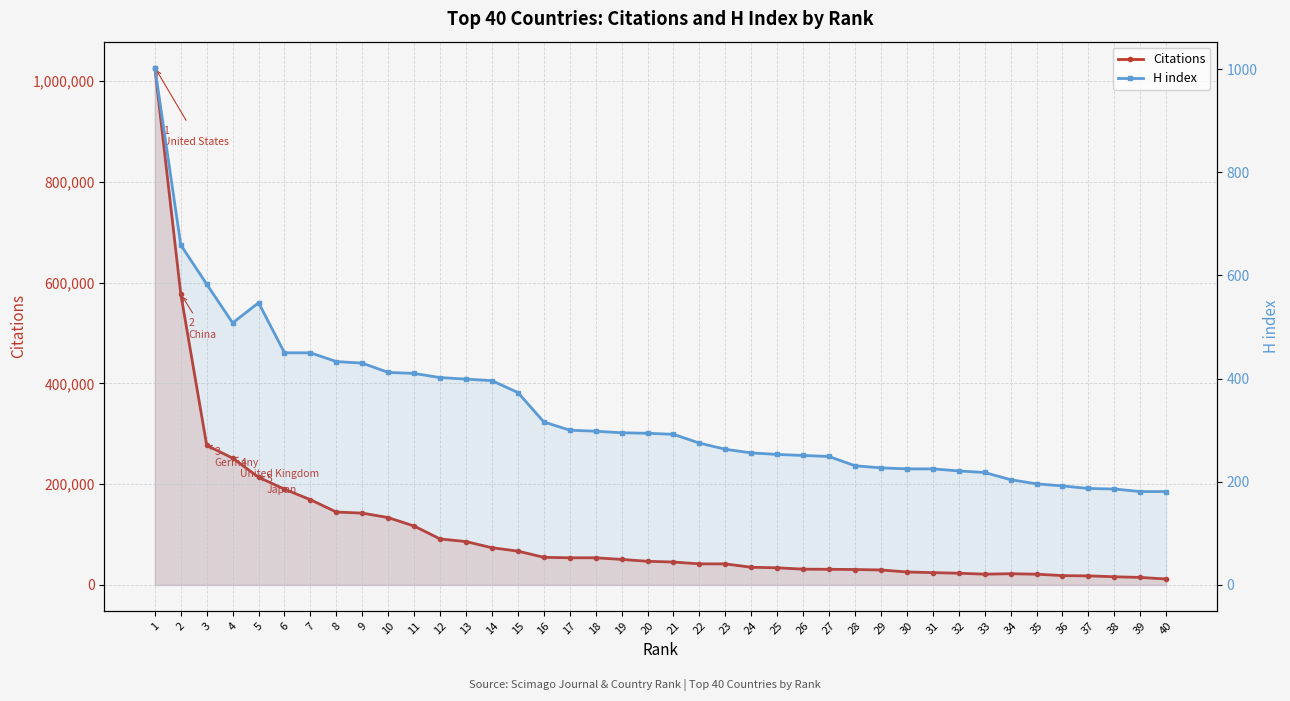

Reading left to right, what are all the values shown in this chart?

Citations: 1027131	577546	277158	251777	213844	190076	169197	144701	142586	133719	116864	91297	86103	73826	67165	54809	53896	53913	50675	46954	45439	41904	41793	35112	34043	31364	31043	30642	29726	25764	24425	23258	21393	22258	21393	18547	17994	16247	14957	11802
H index: 1003	659	583	508	547	450	450	433	430	412	410	402	399	396	373	316	300	298	295	294	292	275	263	256	253	251	249	231	227	225	225	221	218	204	196	192	187	186	181	181